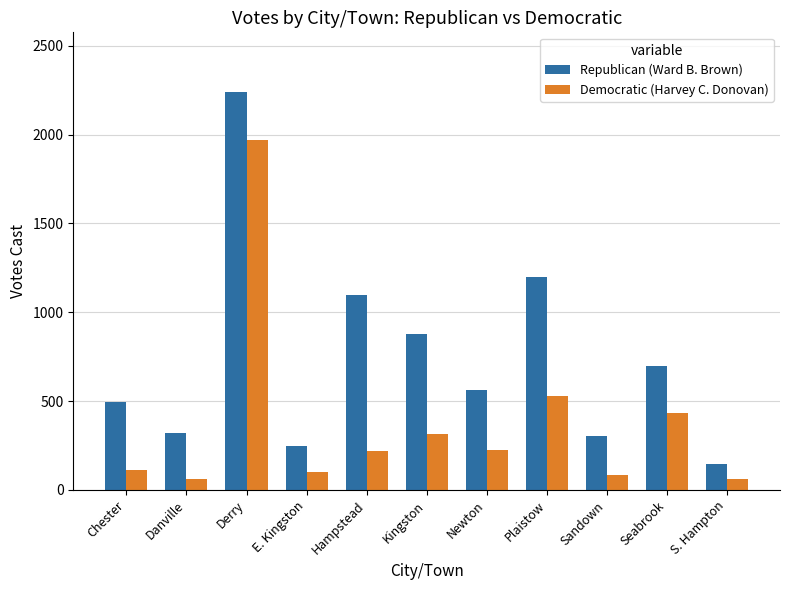

Which series has the largest range (max minus min)?

Republican (Ward B. Brown)